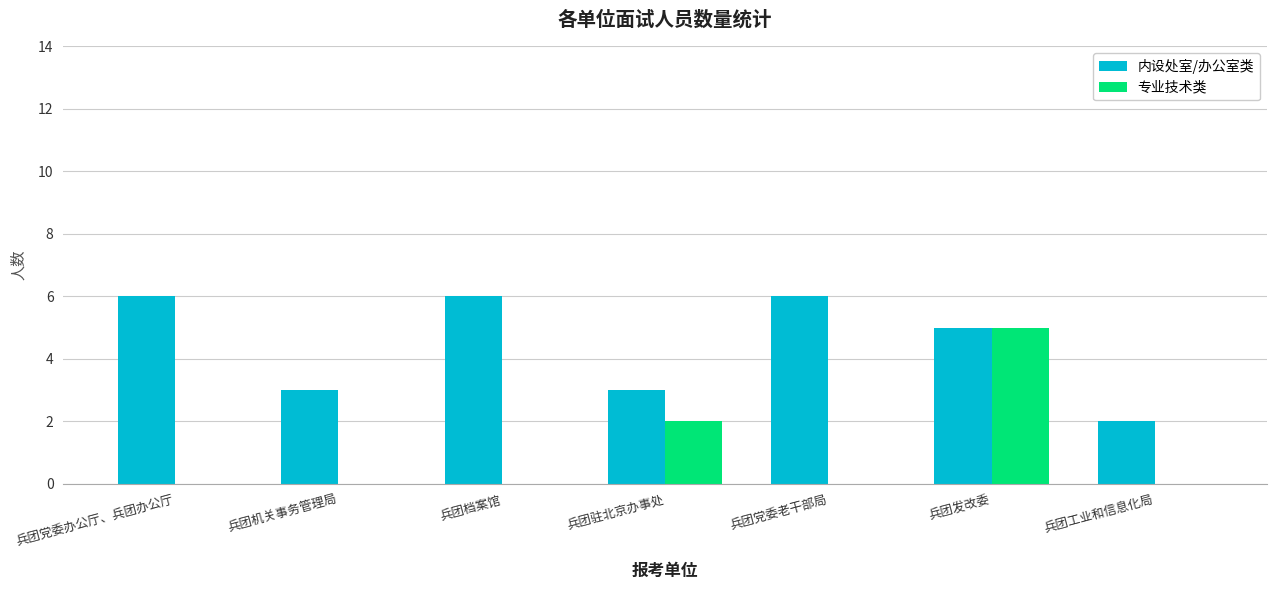

What is the maximum value for 内设处室/办公室类?

6